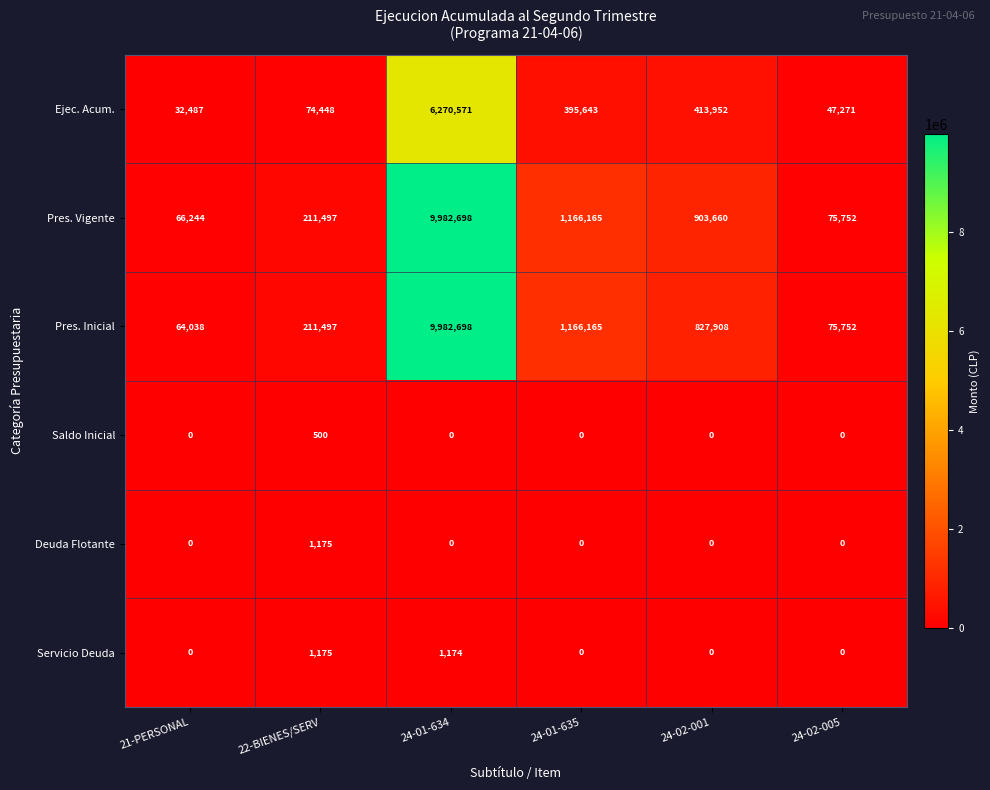

The value of Deuda Flotante at 24-01-634 is 773. True or false?

False